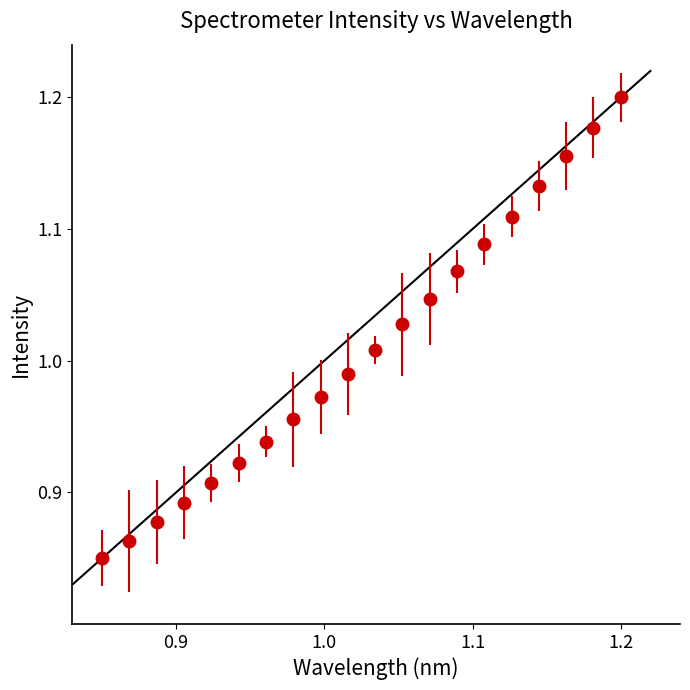

What is the sum of all values?

20.2